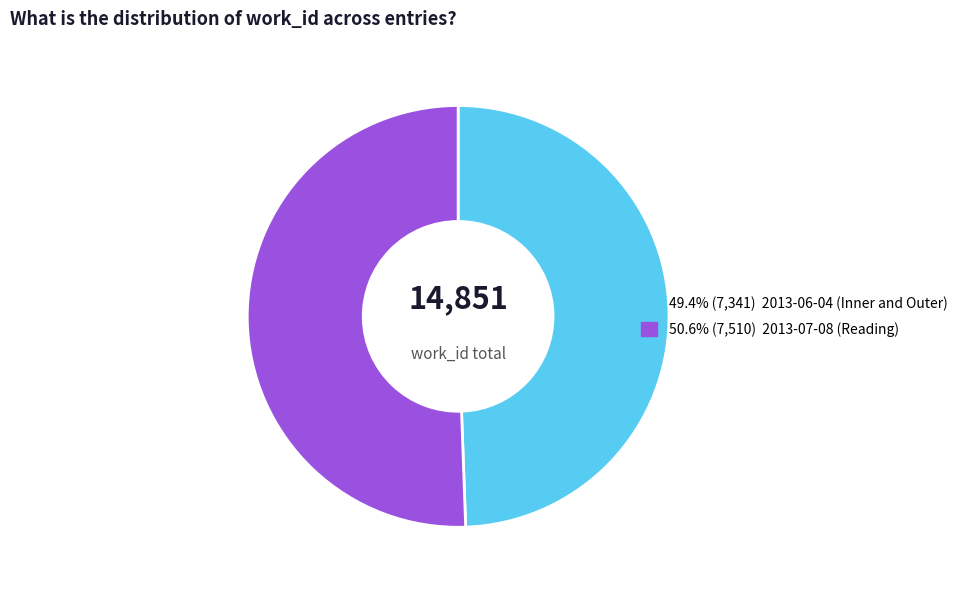

Does any single category account for the majority?

Yes